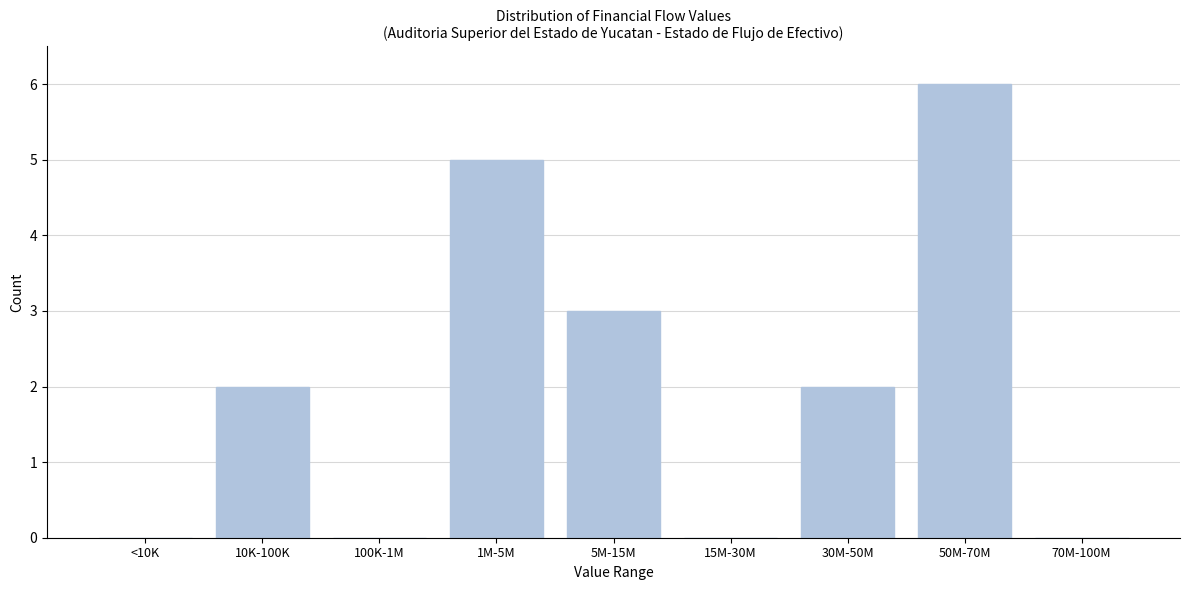

Reading left to right, what are all the values shown in this chart?

<10K=0	10K-100K=2	100K-1M=0	1M-5M=5	5M-15M=3	15M-30M=0	30M-50M=2	50M-70M=6	70M-100M=0